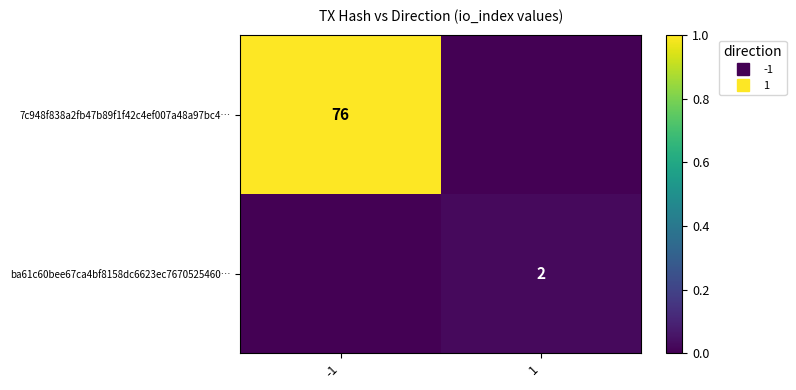

Which series has the widest spread of values?

7c948f838a2fb47b89f1f42c4ef007a48a97bc4…